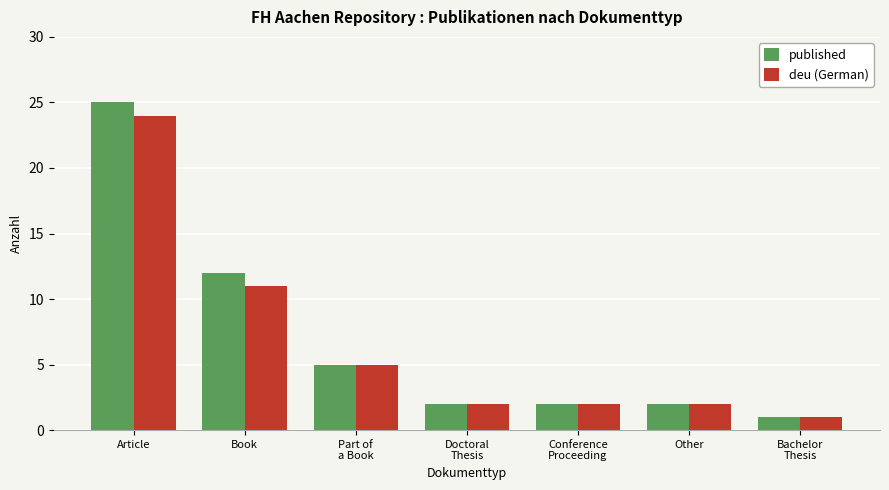

The value of deu (German) at Article is 15. True or false?

False